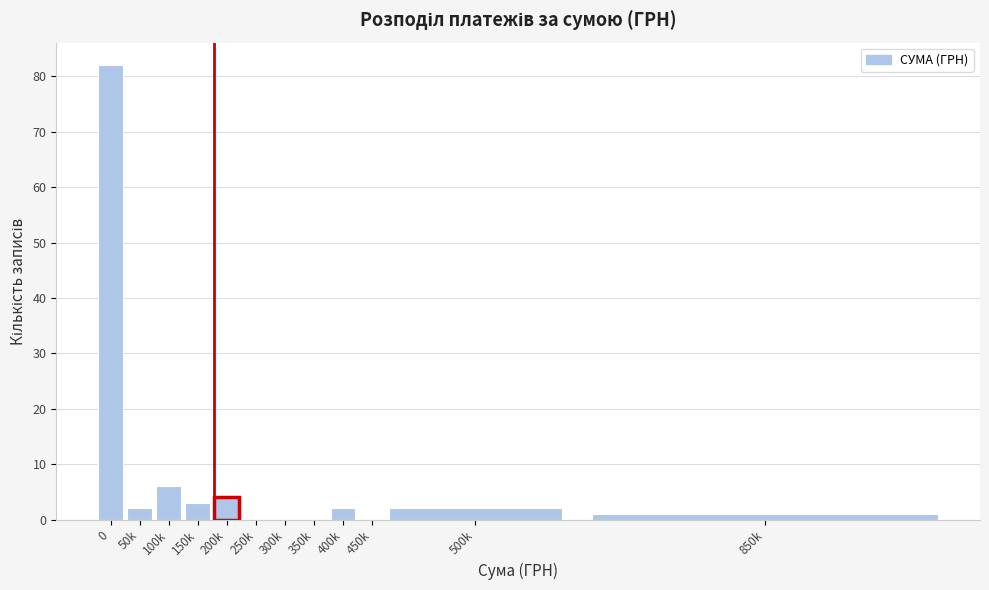

Reading left to right, transcribe all the data shown in this chart.

0=82	50k=2	100k=6	150k=3	200k=4	250k=0	300k=0	350k=0	400k=2	450k=0	500k=2	850k=1